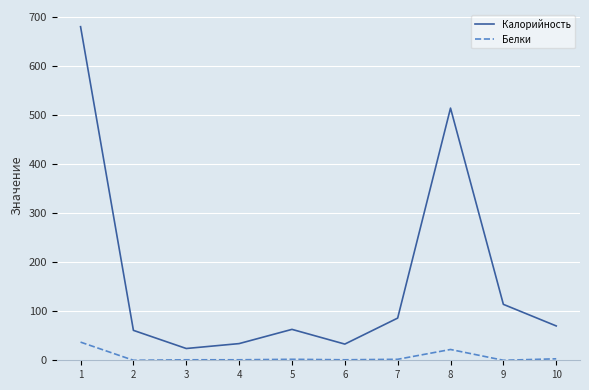

Between 6 and 7, which series saw the biggest shift?

Калорийность